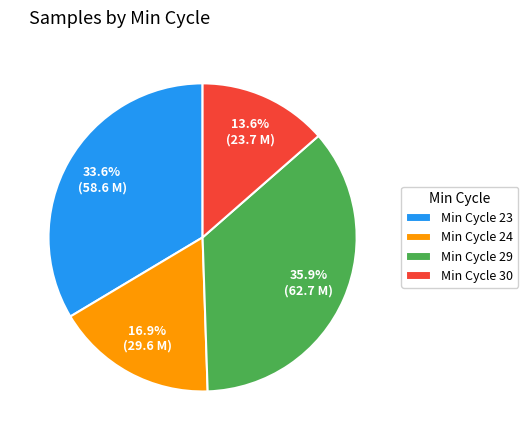

What is the smallest slice in the pie chart?

Min Cycle 30